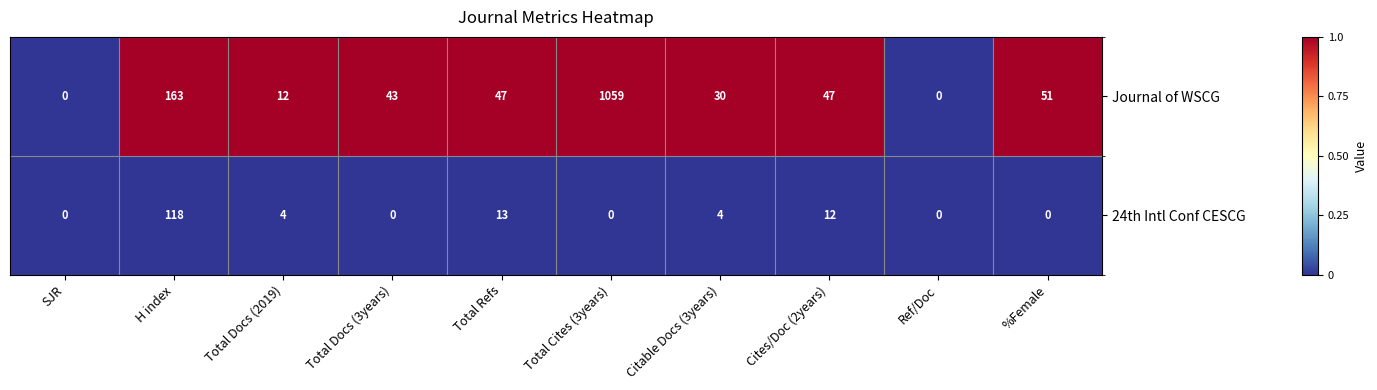

Reading left to right, what are all the values shown in this chart?

Journal of WSCG: SJR=0	H index=163	Total Docs (2019)=12	Total Docs (3years)=43	Total Refs=47	Total Cites (3years)=1059	Citable Docs (3years)=30	Cites/Doc (2years)=47	Ref/Doc=0	%Female=51
24th Intl Conf CESCG: SJR=0	H index=118	Total Docs (2019)=4	Total Docs (3years)=0	Total Refs=13	Total Cites (3years)=0	Citable Docs (3years)=4	Cites/Doc (2years)=12	Ref/Doc=0	%Female=0